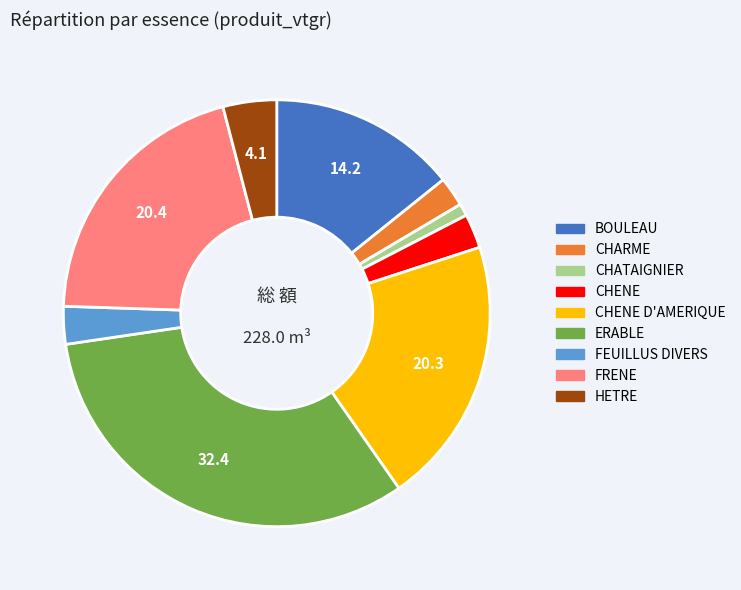

Count the number of slices in the pie.

9